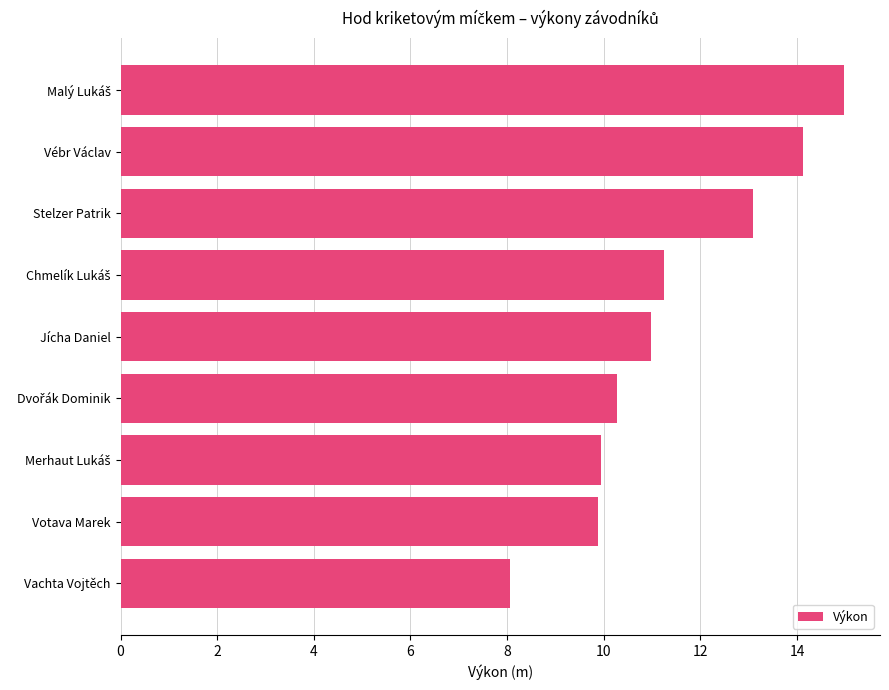

How many distinct data groups are displayed?

1